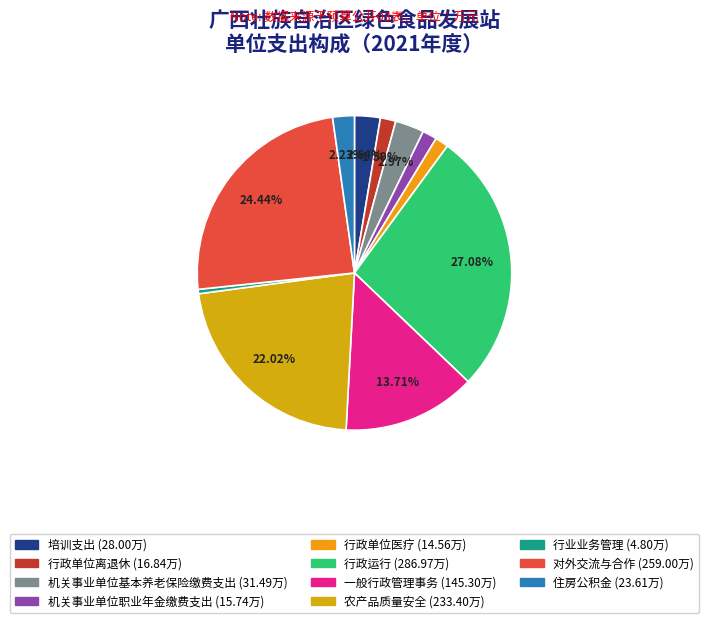

How much of the chart is everything except 行业业务管理?

99.5%